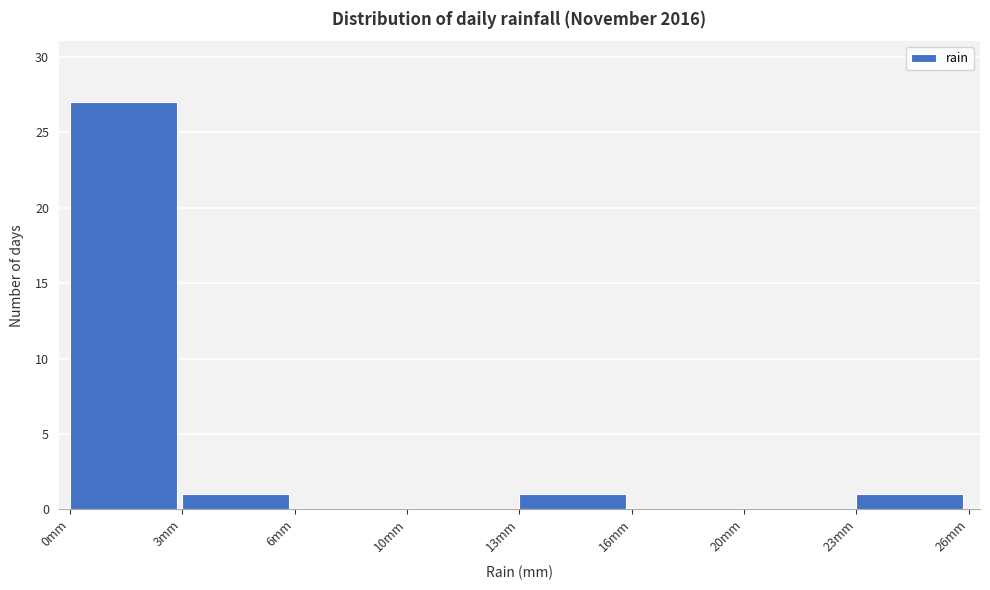

Reading right to left, what are all the values shown in this chart?

23mm=1	20mm=0	16mm=0	13mm=1	10mm=0	6mm=0	3mm=1	0mm=27